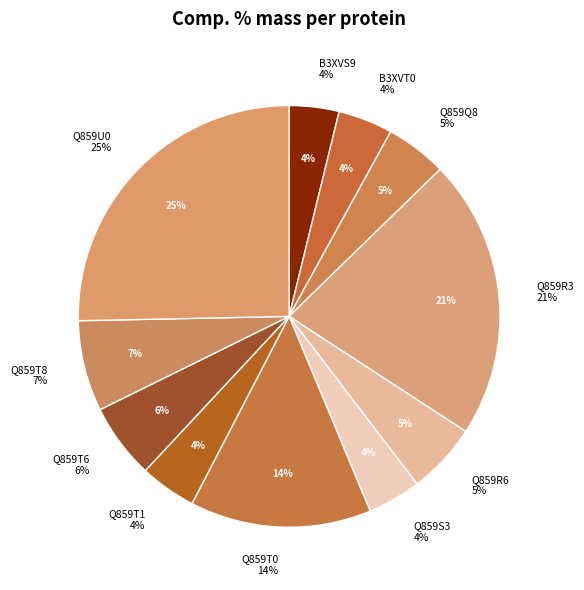

What is the ratio of the value at B3XVT0 to the value at Q859R3?

0.2